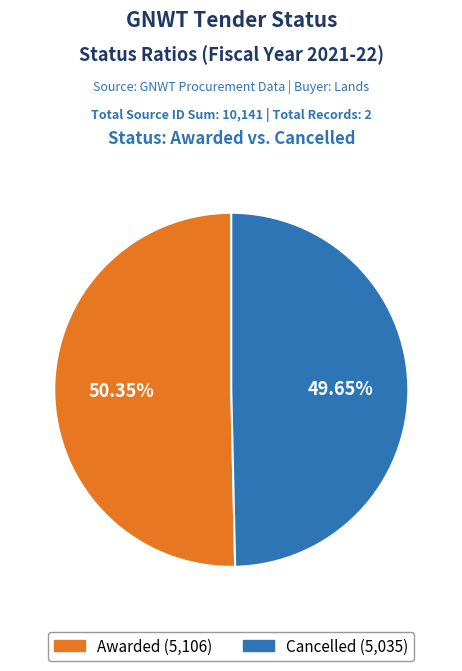

The Awarded slice represents 50% of the pie. True or false?

True